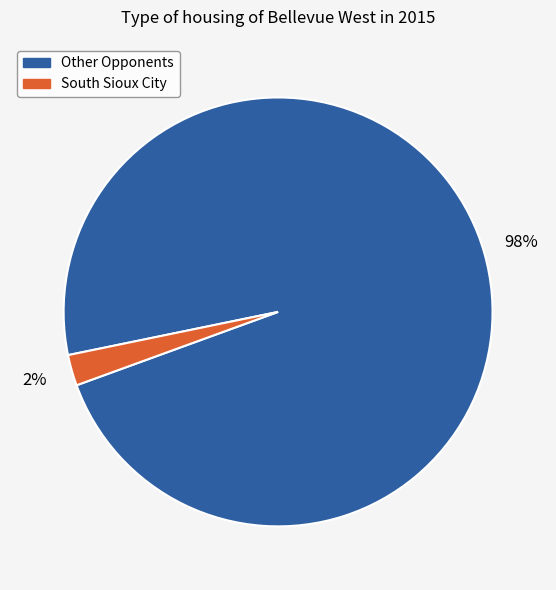

Is there a majority slice in this chart?

Yes